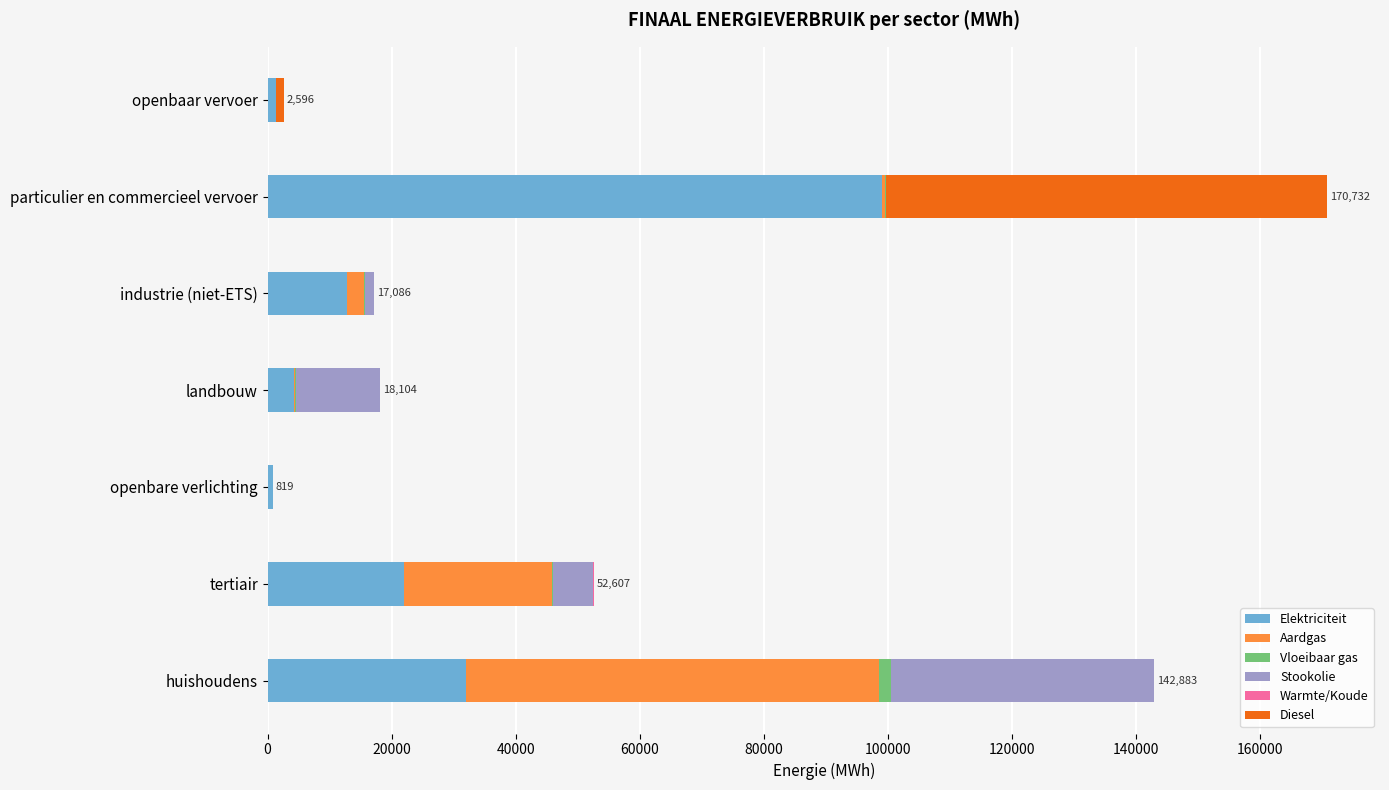

At which label does Elektriciteit reach its peak?

particulier en commercieel vervoer